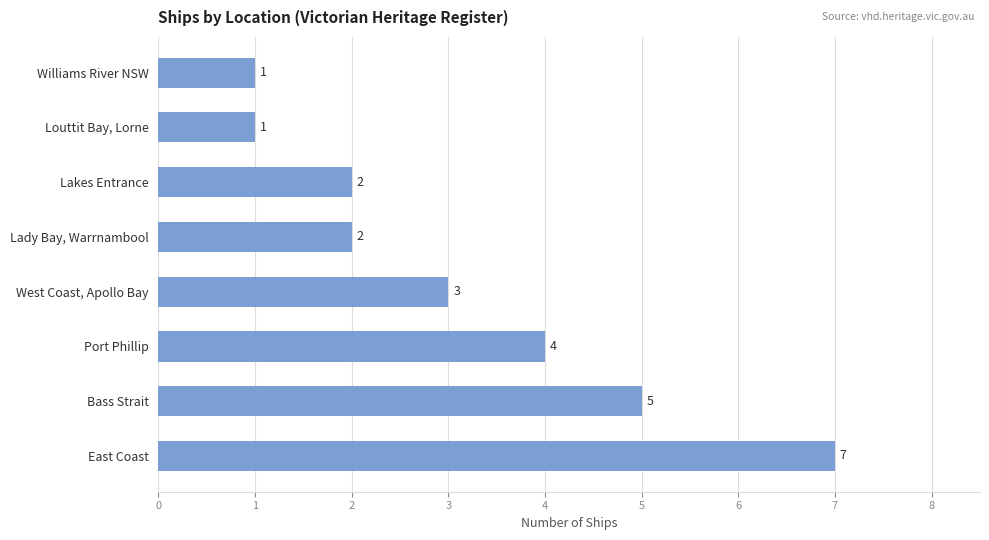

Approximately how many times larger is the value at West Coast, Apollo Bay compared to Lady Bay, Warrnambool?

1.5